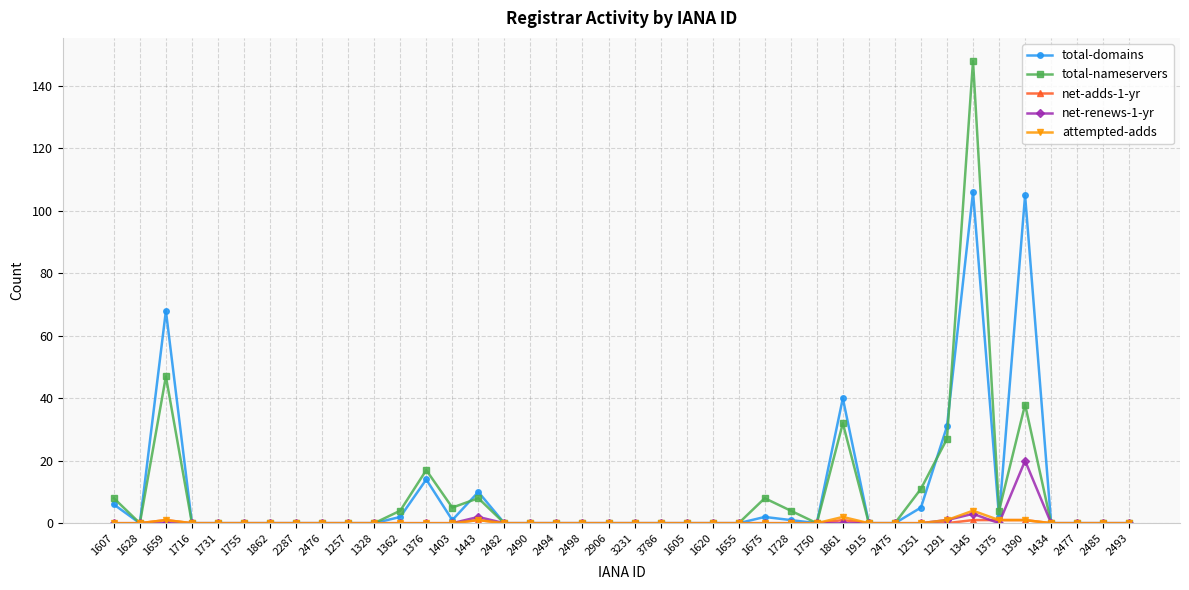

What position from the right is 1620?

17